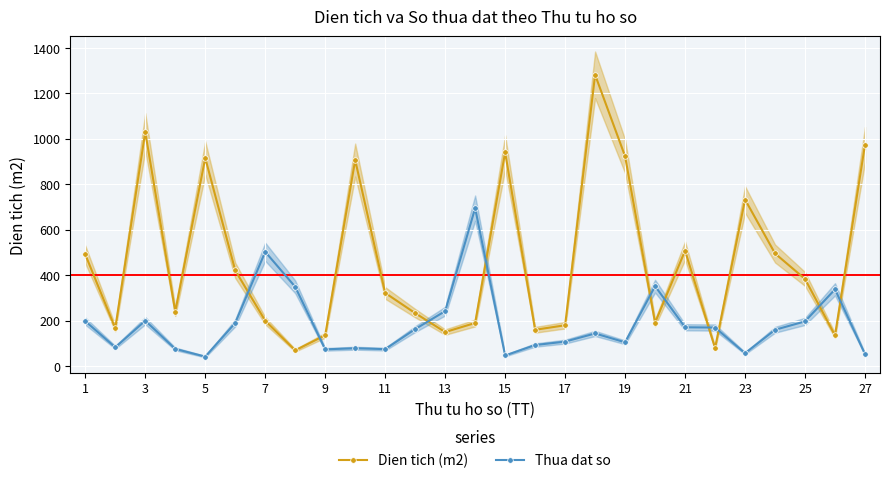

At which label is Dien tich (m2) closest to 675?

23